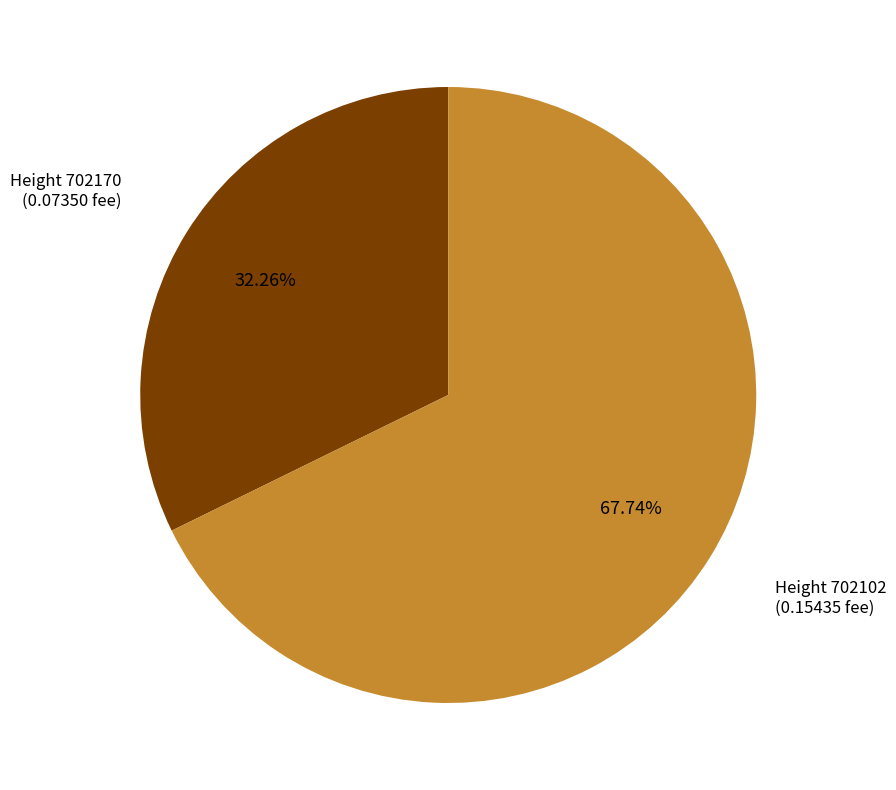

Is there a majority slice in this chart?

Yes